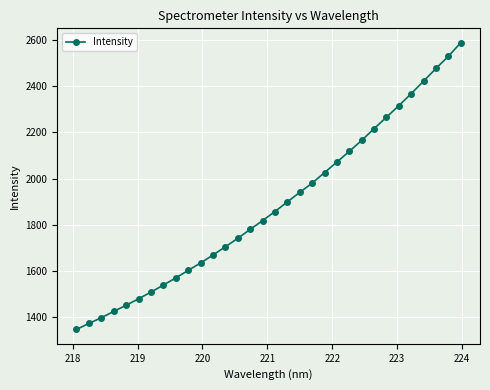

Count the number of data series in this chart.

1